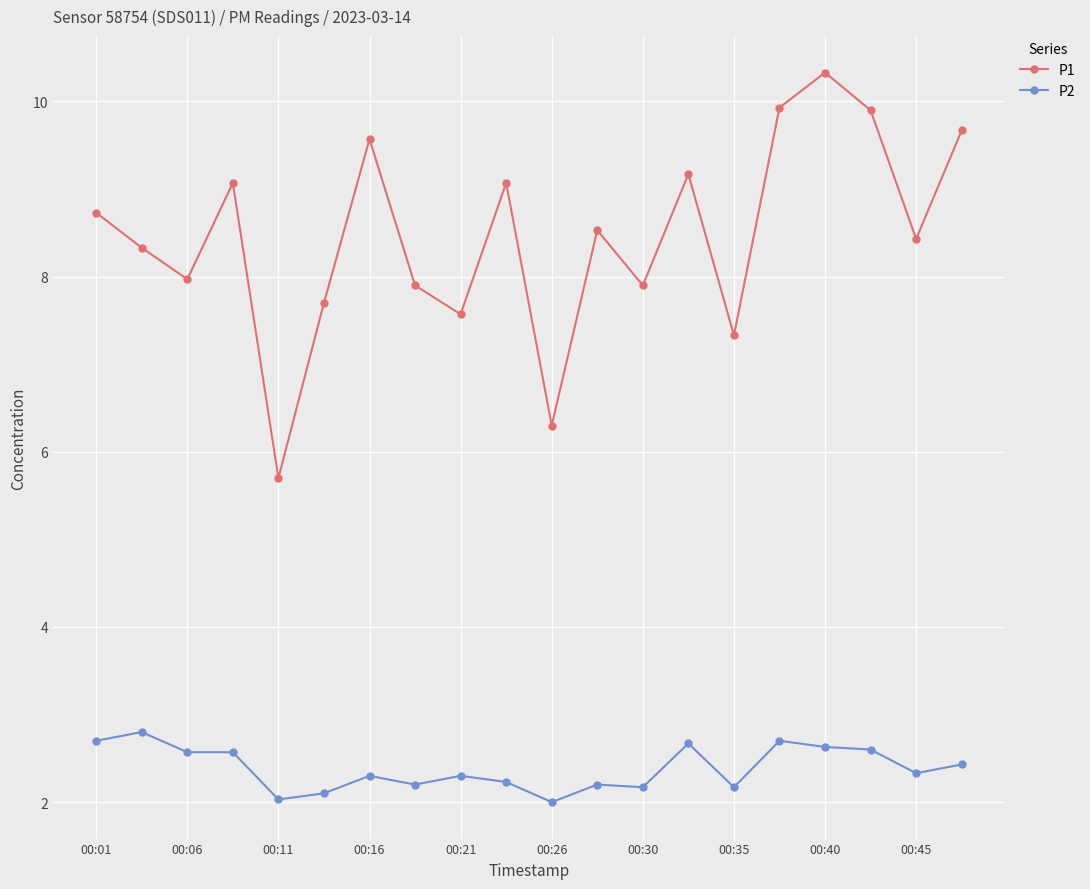

True or false: P2 and P1 intersect in this chart.

False